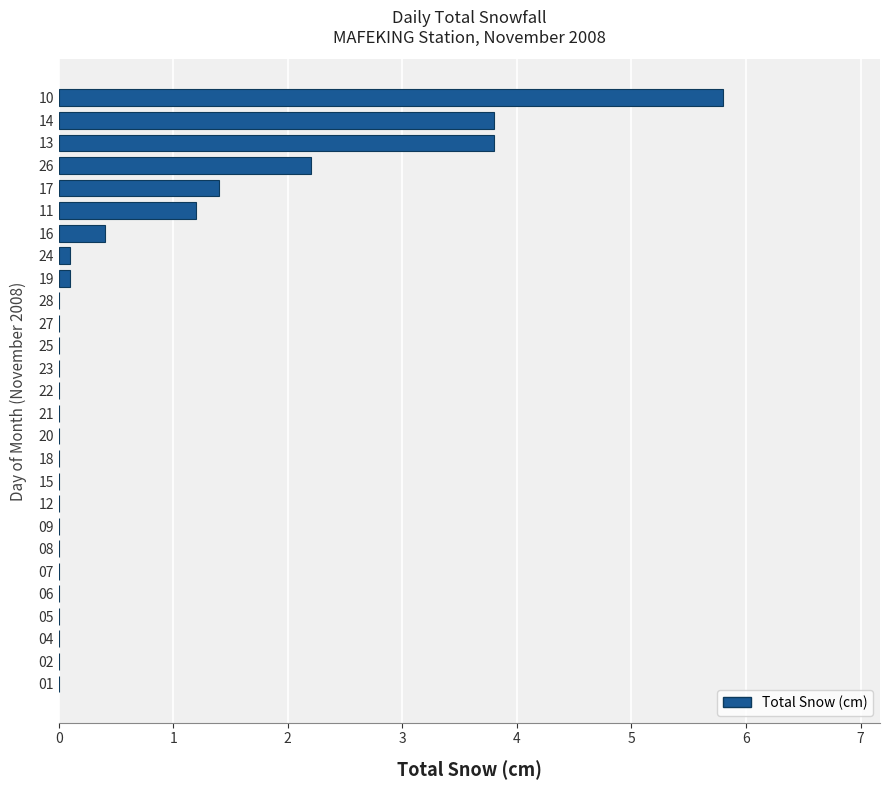

What is the change in value from 05 to 16?

+0.4